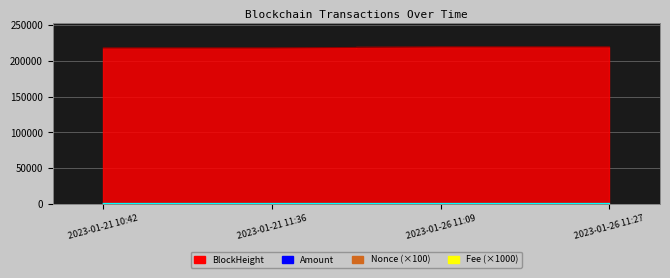

Reading left to right, extract all data points from this chart.

BlockHeight: 2023-01-21 10:42=218121.0	2023-01-21 11:36=218131.0	2023-01-26 11:09=219625.0	2023-01-26 11:27=219629.0
Amount: 2023-01-21 10:42=501.0	2023-01-21 11:36=499.9	2023-01-26 11:09=501.9	2023-01-26 11:27=501.8